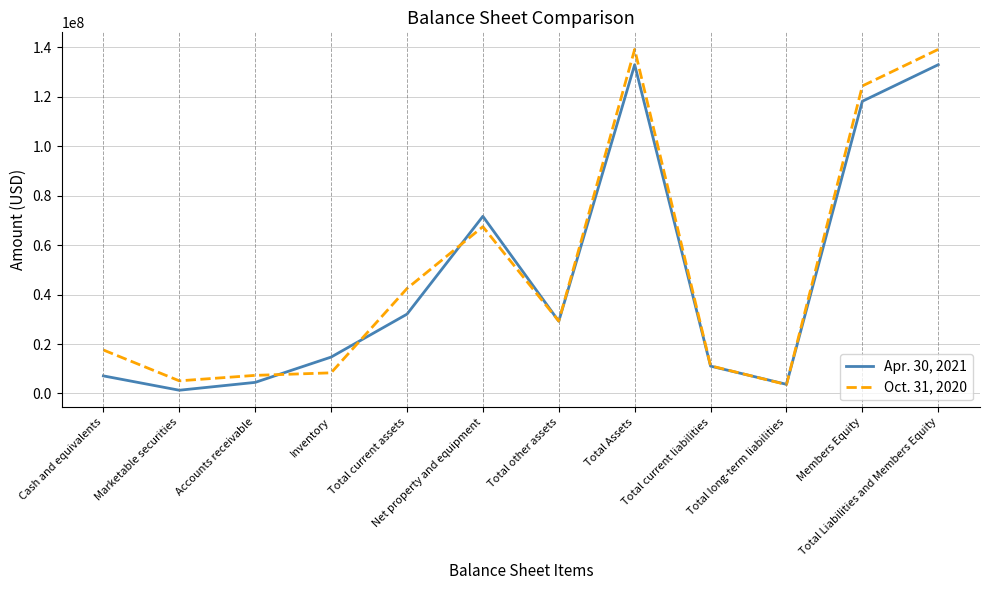

What is the greatest value displayed?

139088941